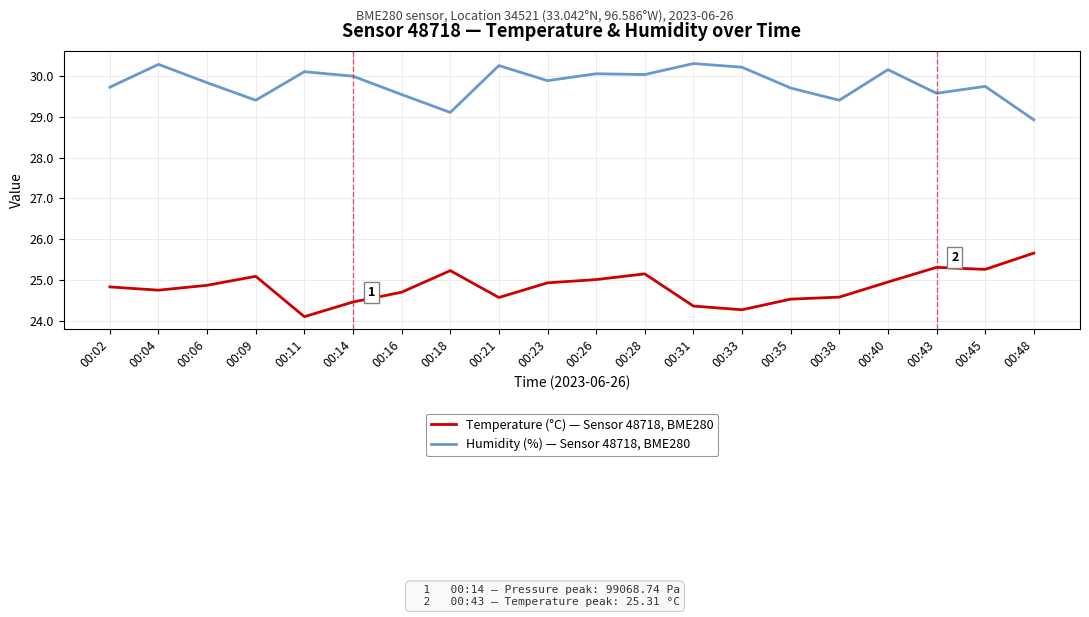

Which category has the lowest value in the Temperature (°C) — Sensor 48718, BME280 series?

00:11